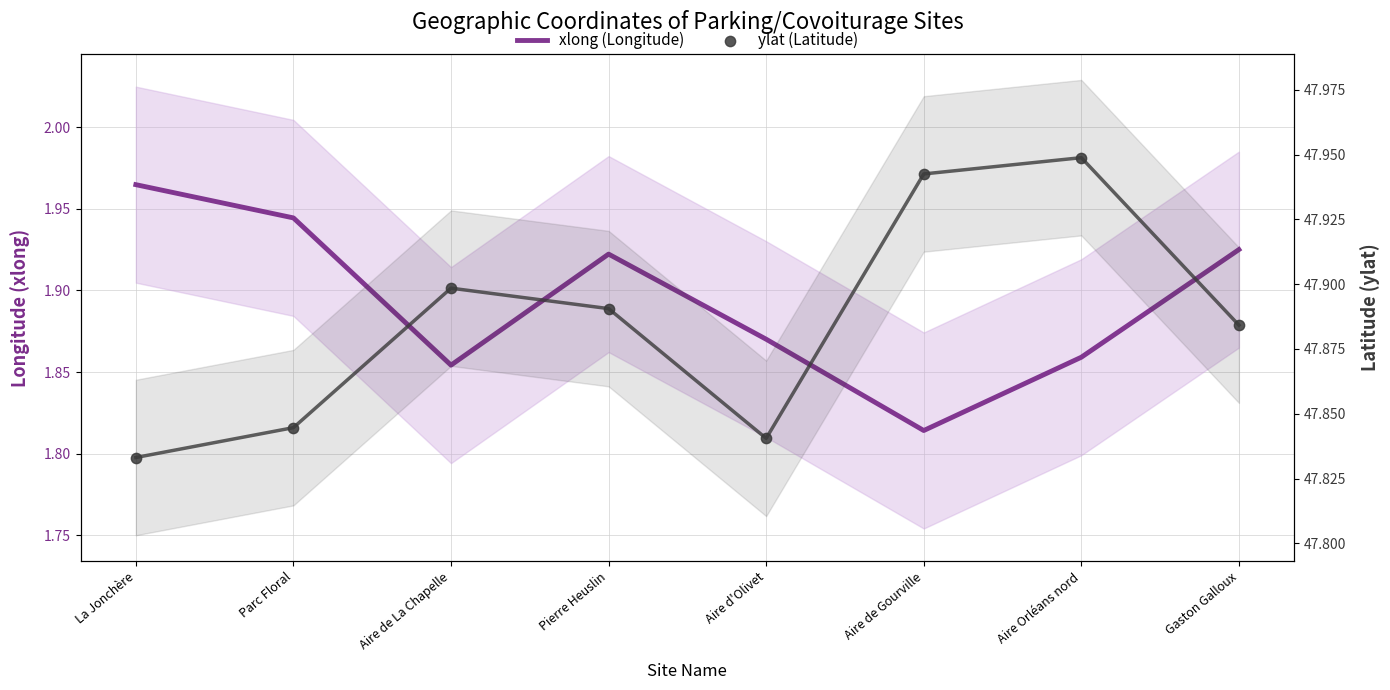

What are all the series names shown in the legend?

xlong (Longitude), ylat (Latitude)